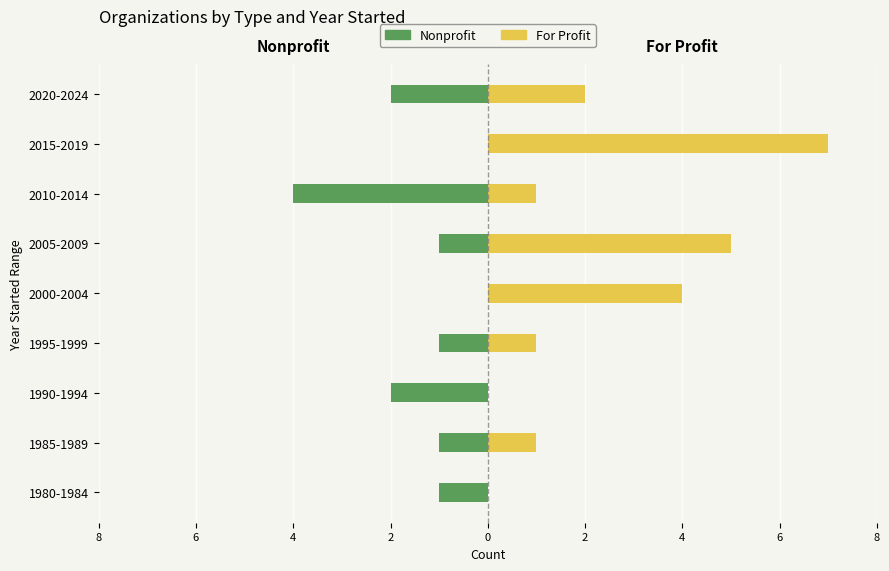

How many values in the Nonprofit series exceed -1?

2